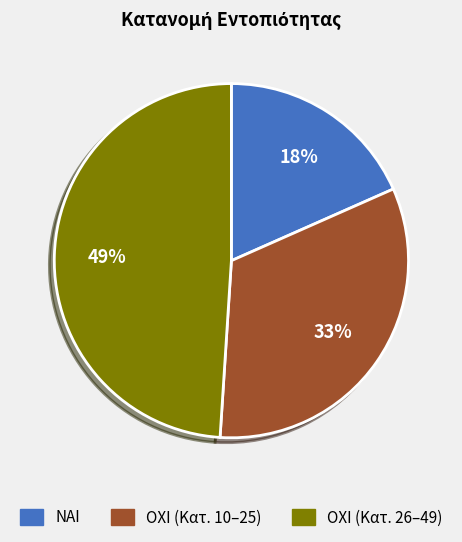

How many segments does this pie chart have?

2